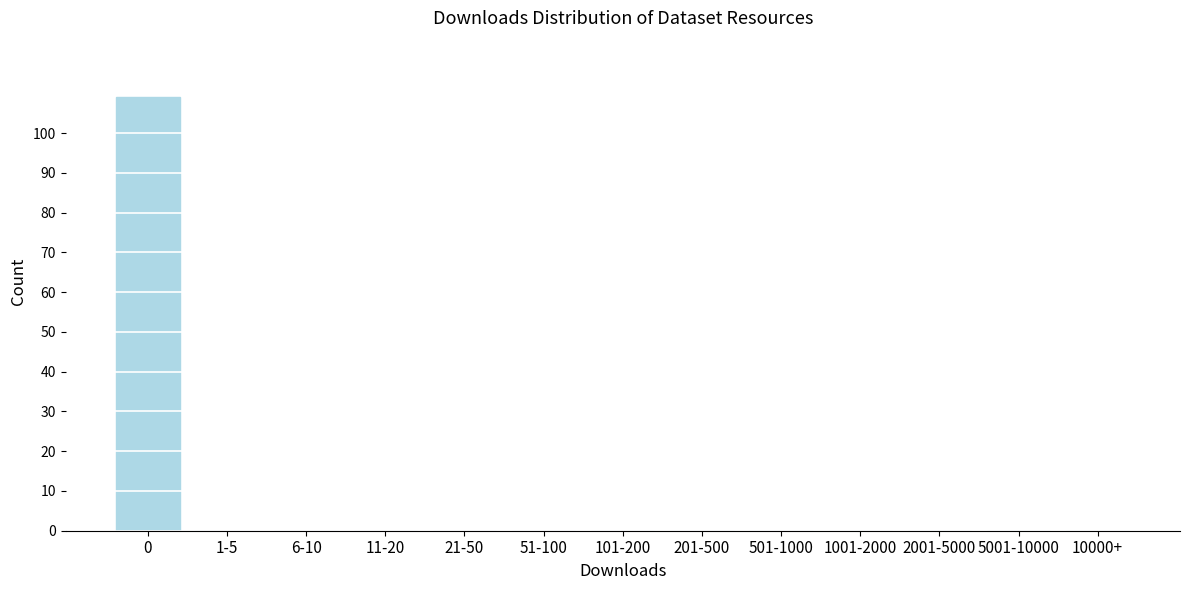

Reading left to right, list all the values displayed in this chart.

0=109	1-5=0	6-10=0	11-20=0	21-50=0	51-100=0	101-200=0	201-500=0	501-1000=0	1001-2000=0	2001-5000=0	5001-10000=0	10000+=0